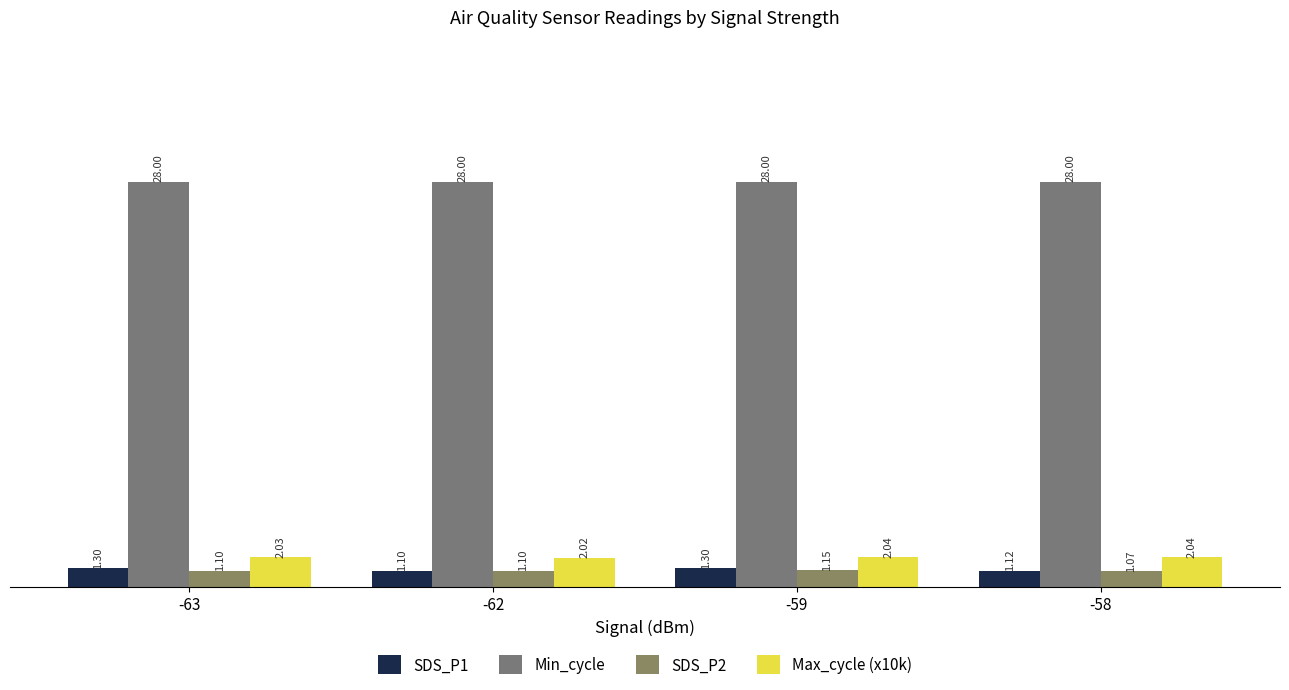

What is the minimum value shown in the chart?

1.1